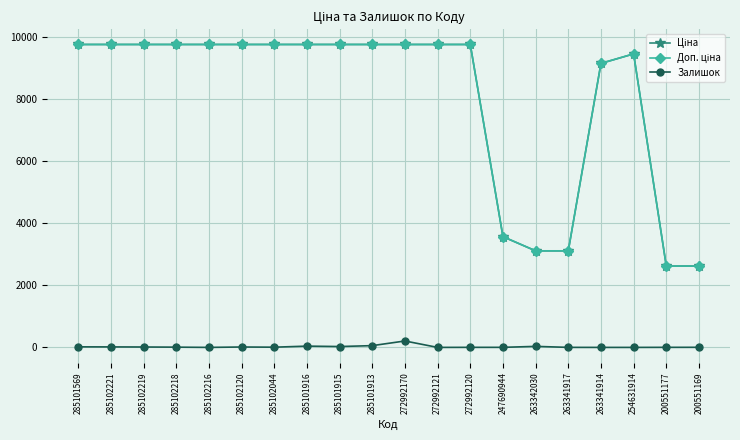

Is it true that Залишок equals 3.0 at 200551169?

True